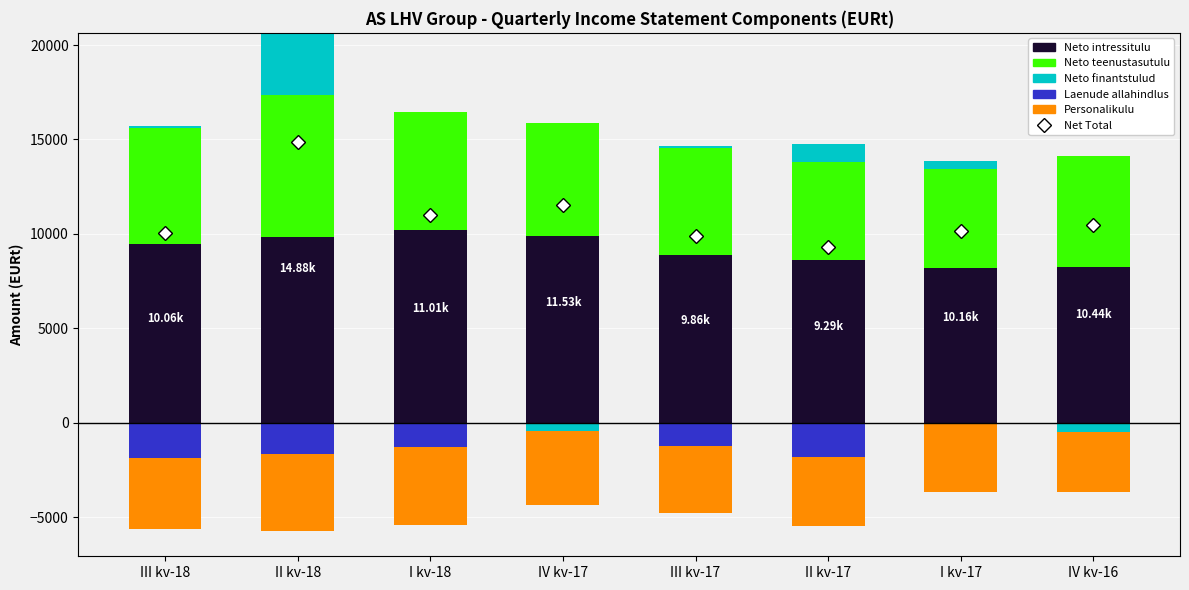

How many groups of bars are there?

8